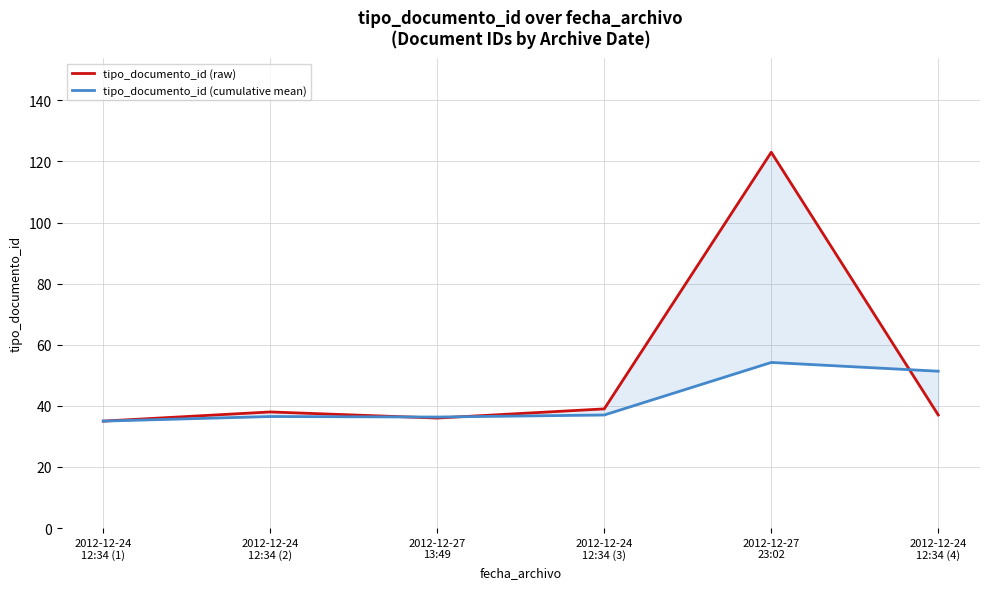

At how many categories does at least one series exceed 92?

1